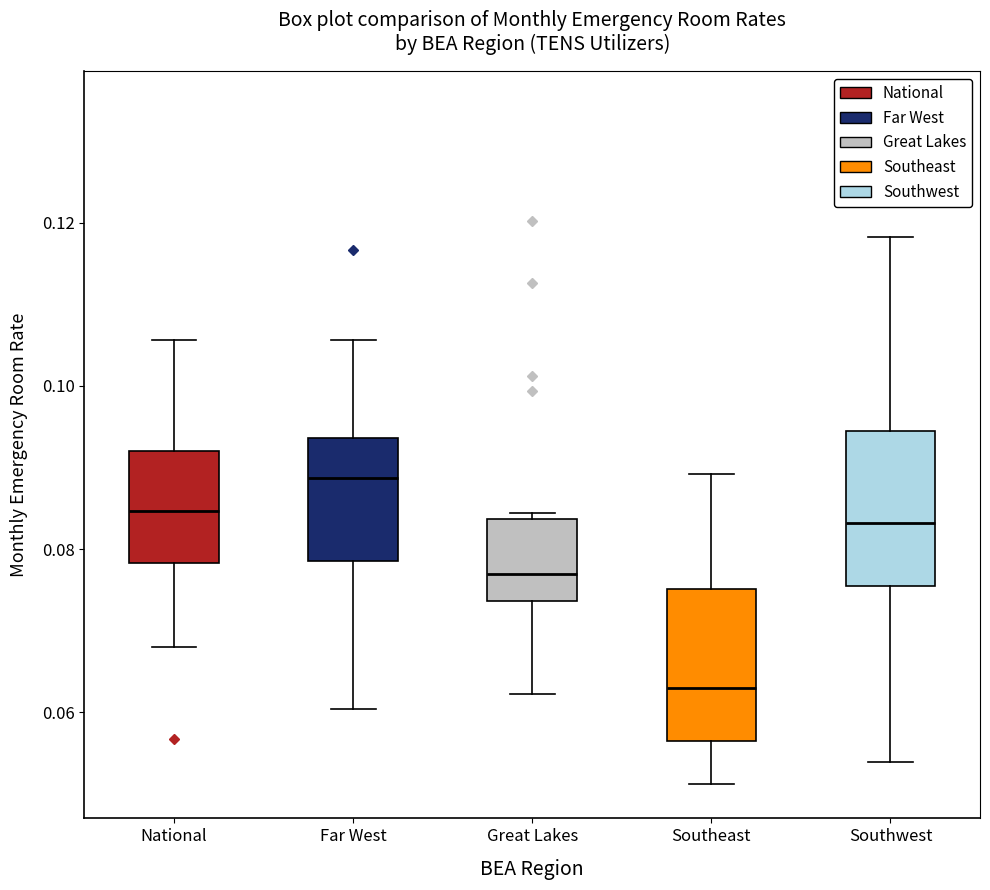

Reading left to right, read every box against the y-axis: the position of its median line, the range the box covers, and the ends of its whiskers. The values are not printed on the chart, so give them approximately, as read against the axis.

National: median 0.084, box 0.078 to 0.092, whiskers 0.068 to 0.106
Far West: median 0.088, box 0.078 to 0.094, whiskers 0.060 to 0.106
Great Lakes: median 0.076, box 0.074 to 0.084, whiskers 0.062 to 0.084 (just above the box's upper edge)
Southeast: median 0.062, box 0.056 to 0.076, whiskers 0.052 to 0.090
Southwest: median 0.084, box 0.076 to 0.094, whiskers 0.054 to 0.118